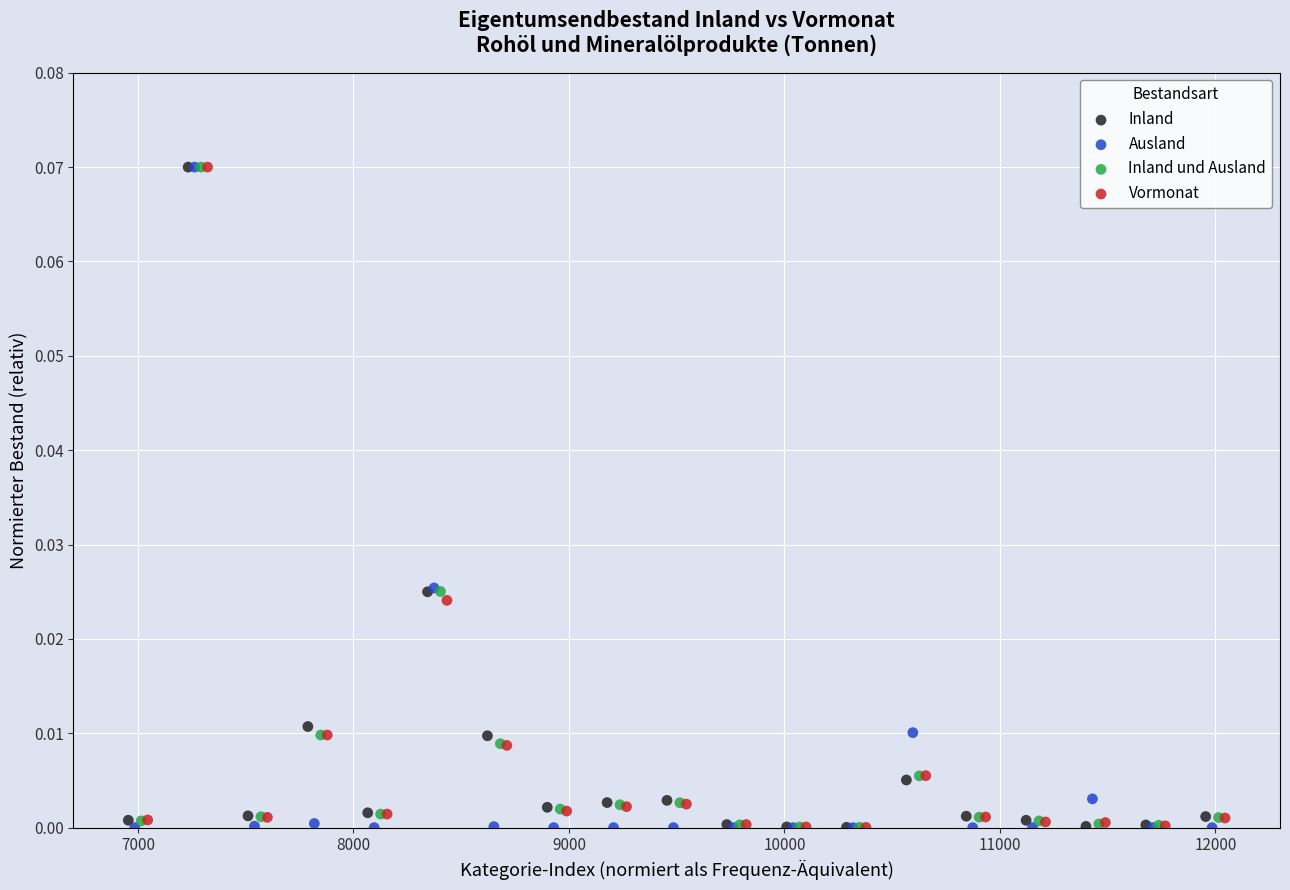

Which series has the widest spread of Y values?

Ausland